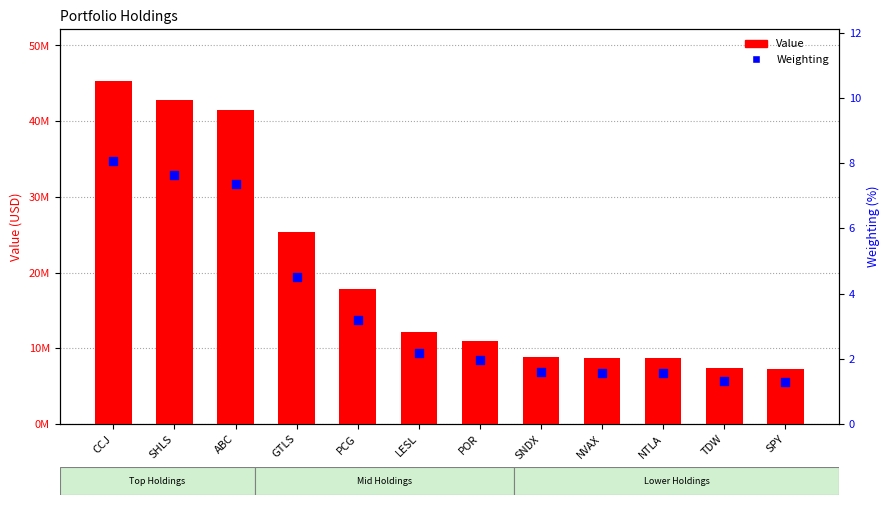

Which series has the widest spread of Y values?

Value